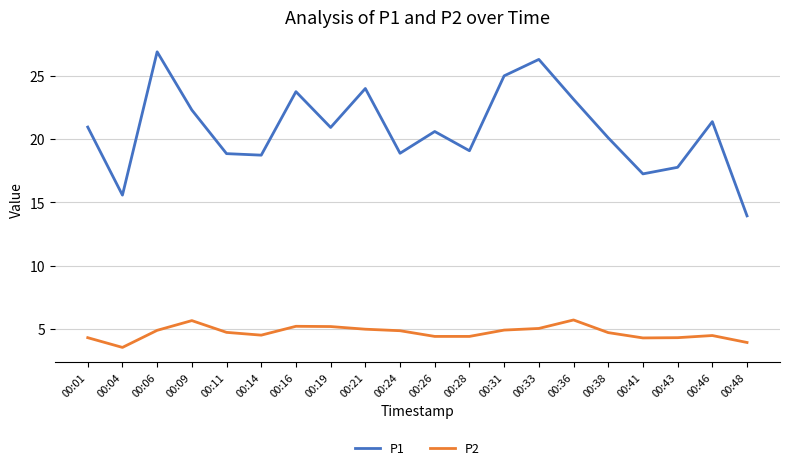

What is the sum of all P1 values?

415.4